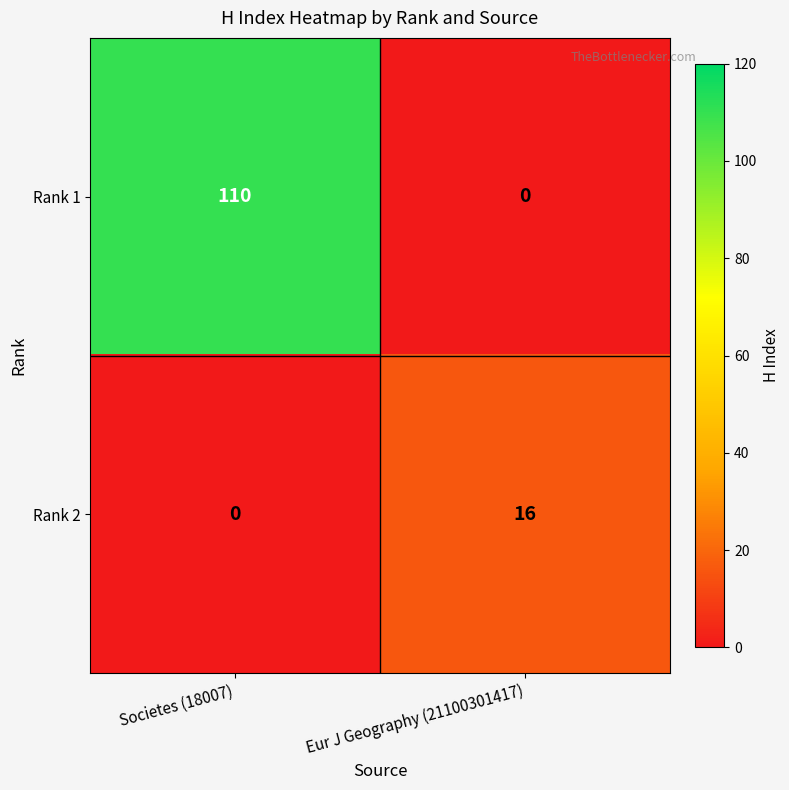

How many data points in Rank 1 are less than 110?

1